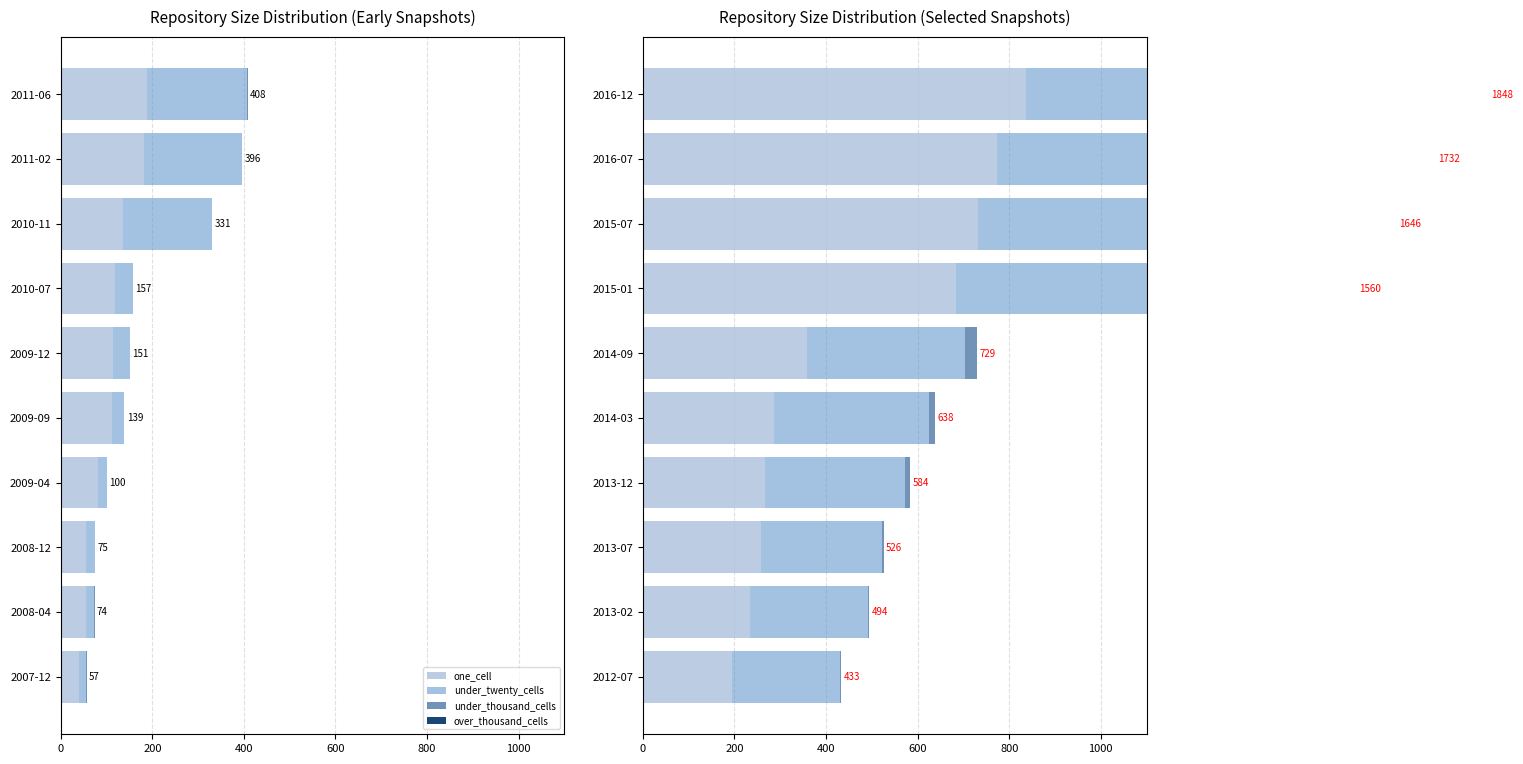

Is the value of one_cell at 2013-12 greater than the value of under_twenty_cells at 2014-03?

No